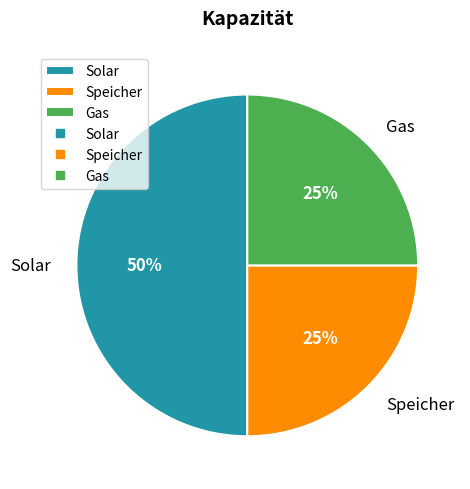

To the nearest percent, what is the combined percentage of Speicher and Gas?

50%